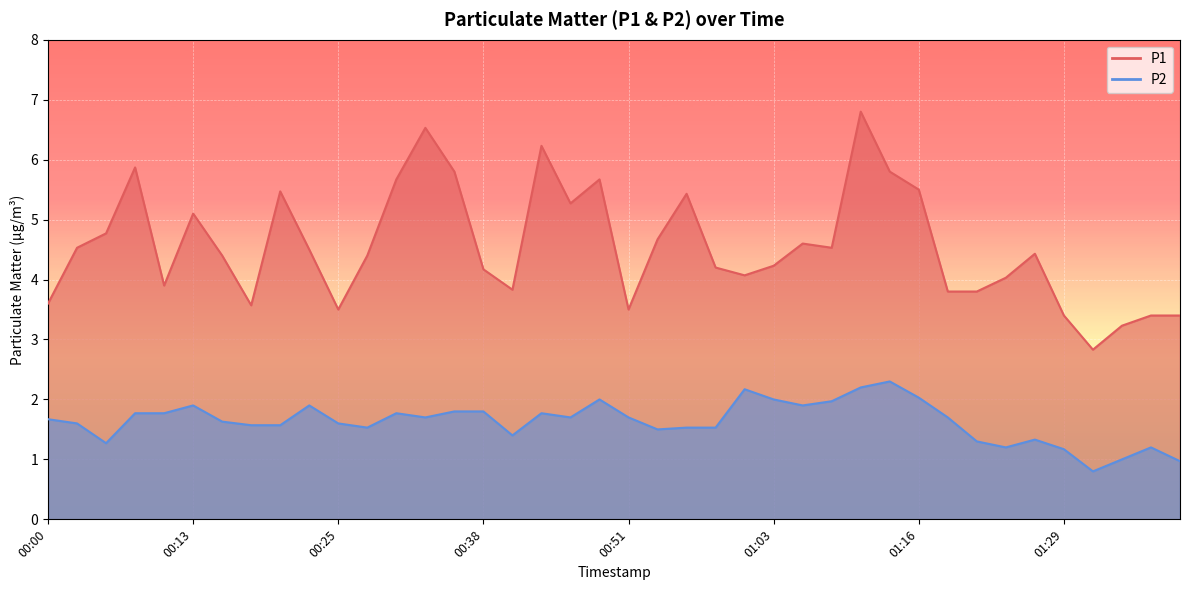

Which category has the highest value in the P1 series?

01:11